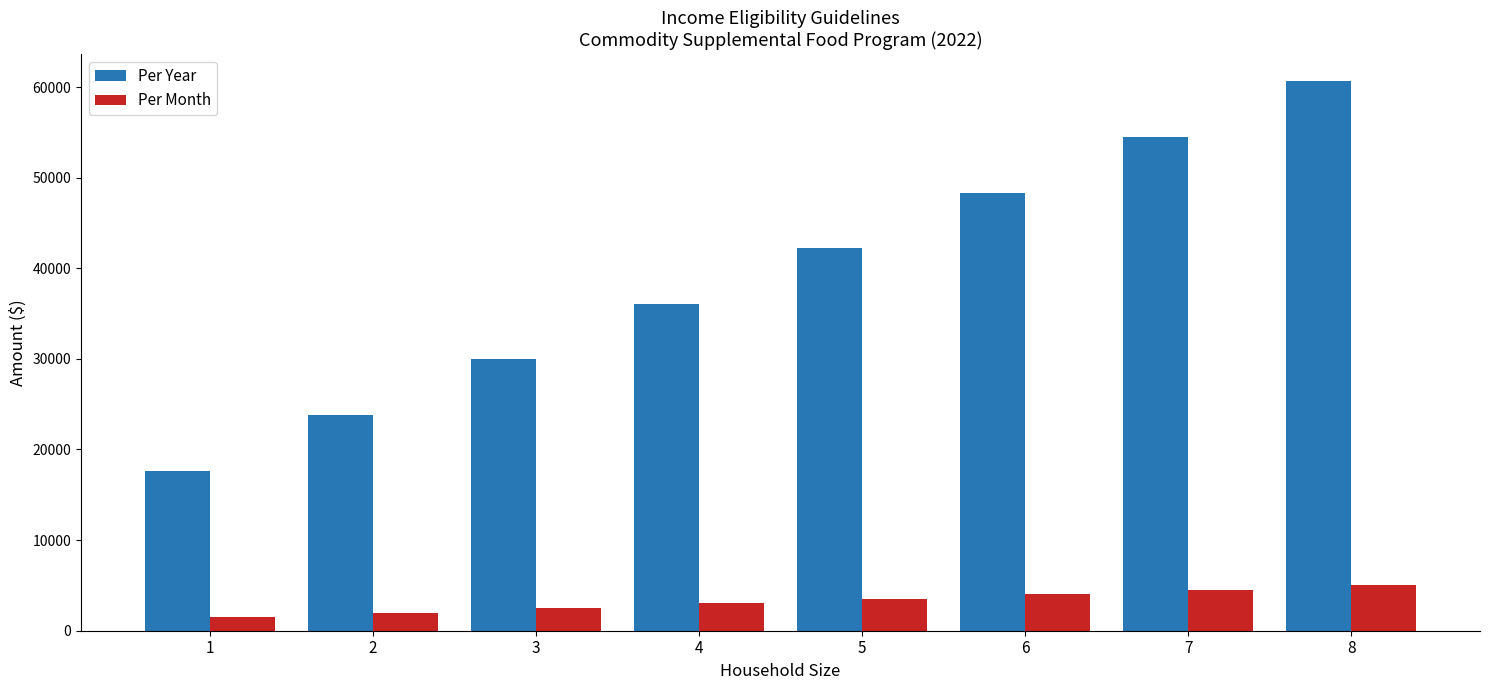

What is the smallest value displayed?

1473.0